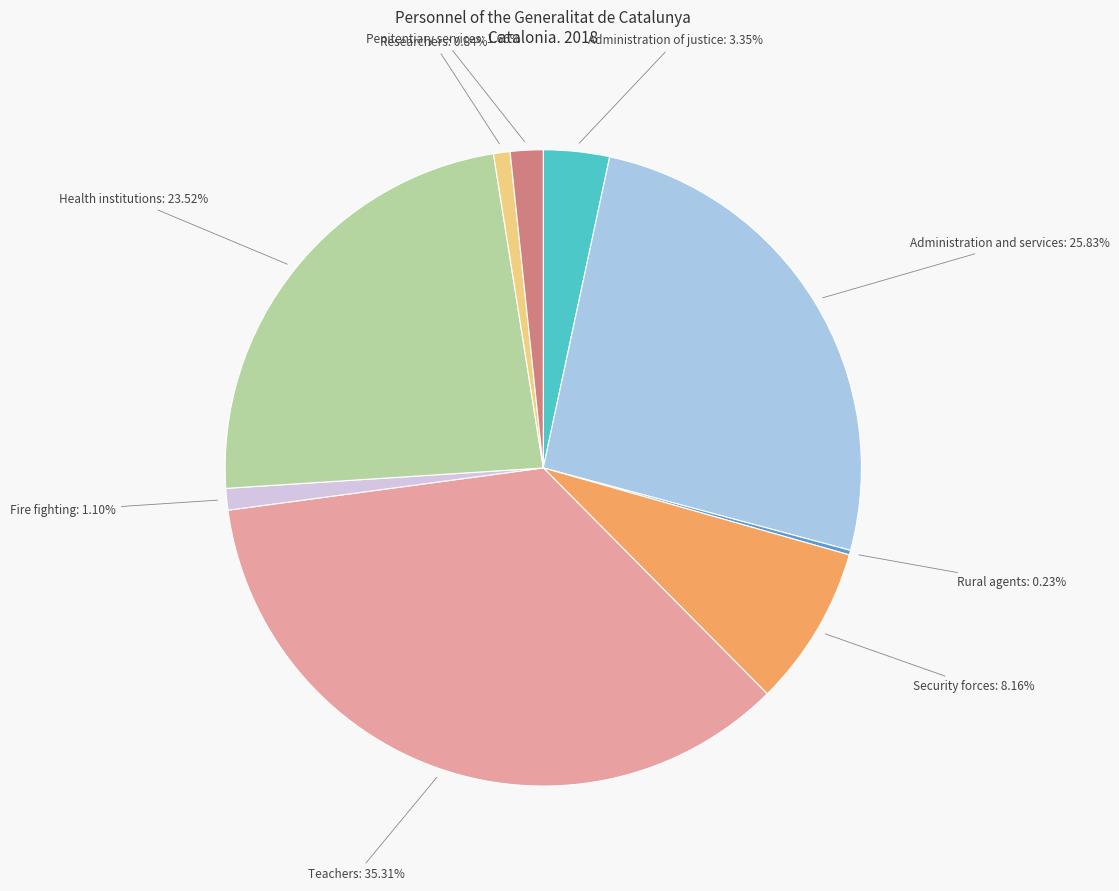

Is the sum of Administration and services and Penitentiary services greater than half?

No